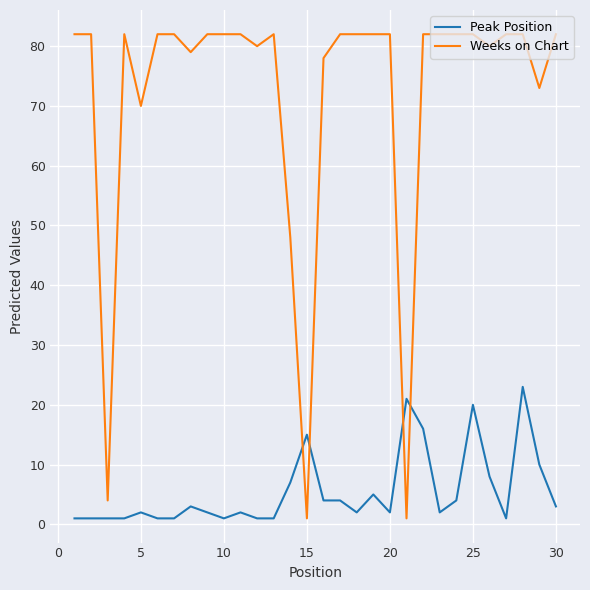

True or false: Weeks on Chart and Peak Position intersect in this chart.

True